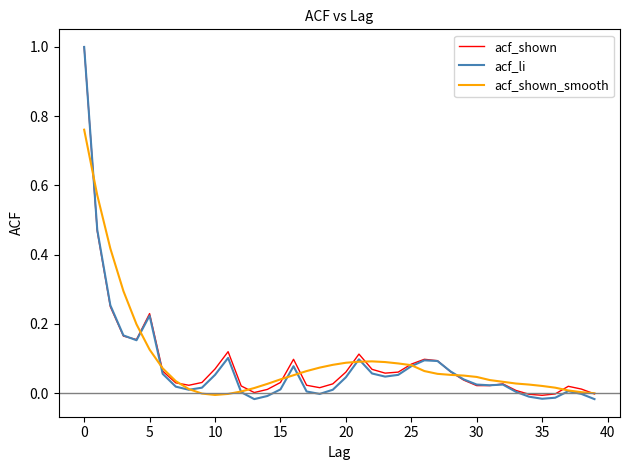

What is the maximum value shown in the chart?

1.0